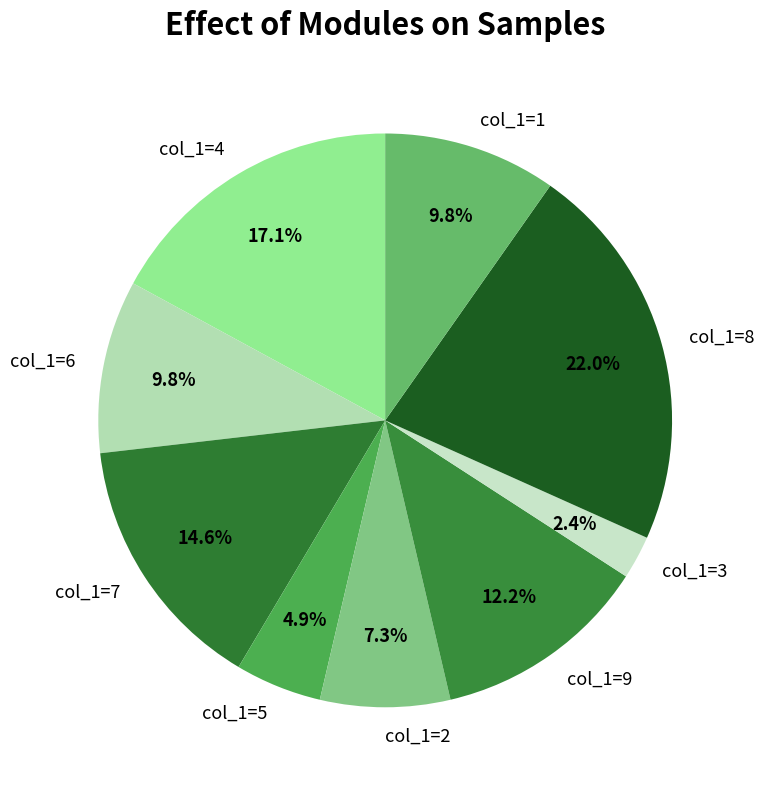

How many segments does this pie chart have?

9